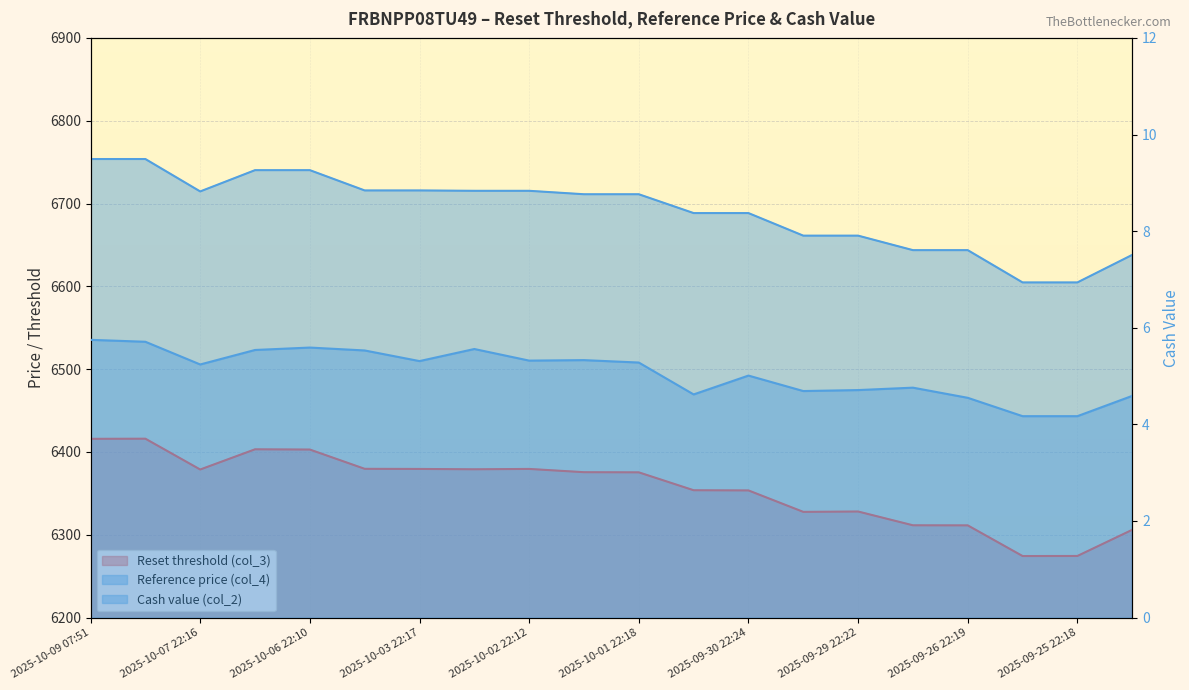

What position from the left is 2025-10-06 08:02?

6